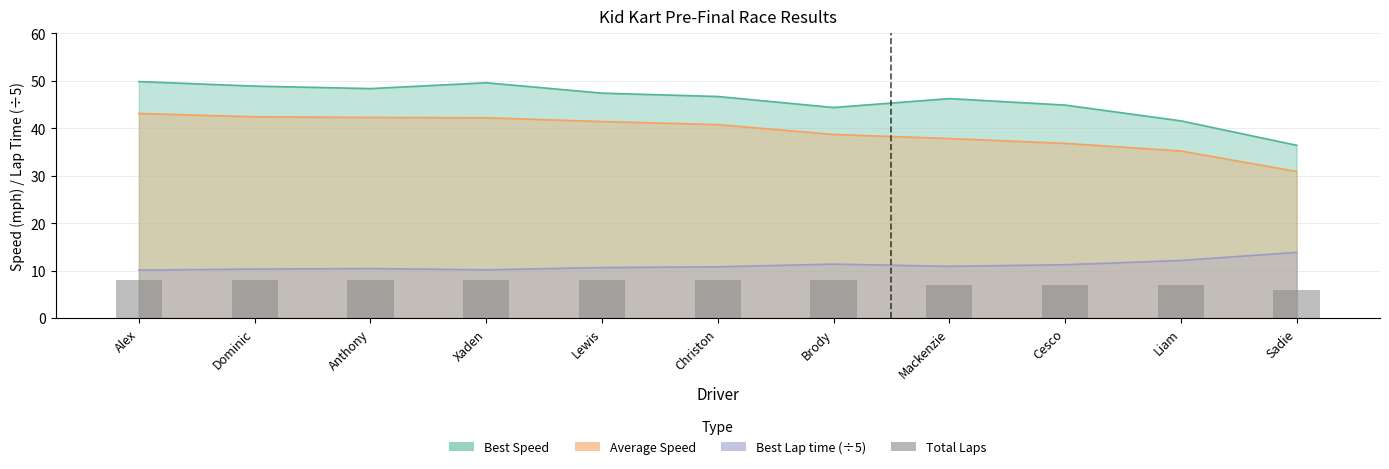

Count the values in the range 7 to 8.

10